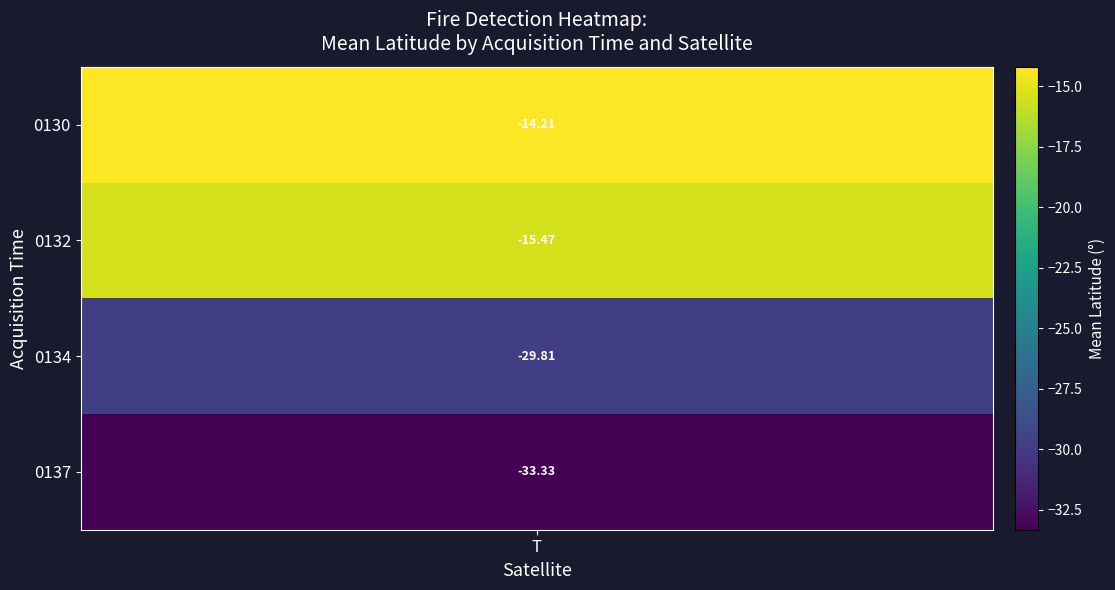

How many 0130 values are between -15 and -14?

1